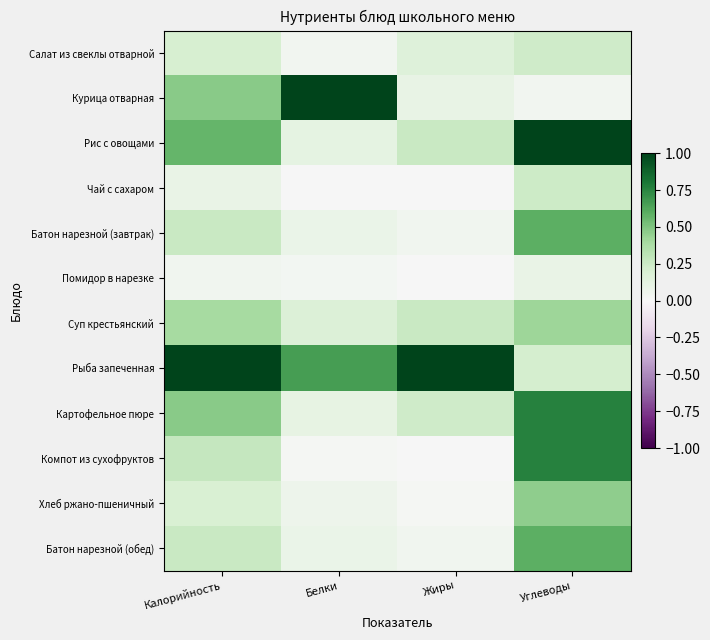

Reading left to right, extract all data points from this chart.

Салат из свеклы отварной: Калорийность=0.2	Белки=0.0	Жиры=0.2	Углеводы=0.2
Курица отварная: Калорийность=0.5	Белки=1.0	Жиры=0.1	Углеводы=0.0
Рис с овощами: Калорийность=0.6	Белки=0.1	Жиры=0.3	Углеводы=1.0
Чай с сахаром: Калорийность=0.1	Белки=0.0	Жиры=0.0	Углеводы=0.2
Батон нарезной (завтрак): Калорийность=0.3	Белки=0.1	Жиры=0.0	Углеводы=0.6
Помидор в нарезке: Калорийность=0.0	Белки=0.0	Жиры=0.0	Углеводы=0.1
Суп крестьянский: Калорийность=0.4	Белки=0.2	Жиры=0.3	Углеводы=0.4
Рыба запеченная: Калорийность=1.0	Белки=0.7	Жиры=1.0	Углеводы=0.2
Картофельное пюре: Калорийность=0.5	Белки=0.1	Жиры=0.2	Углеводы=0.8
Компот из сухофруктов: Калорийность=0.3	Белки=0.0	Жиры=0.0	Углеводы=0.8
Хлеб ржано-пшеничный: Калорийность=0.2	Белки=0.1	Жиры=0.0	Углеводы=0.5
Батон нарезной (обед): Калорийность=0.3	Белки=0.1	Жиры=0.0	Углеводы=0.6